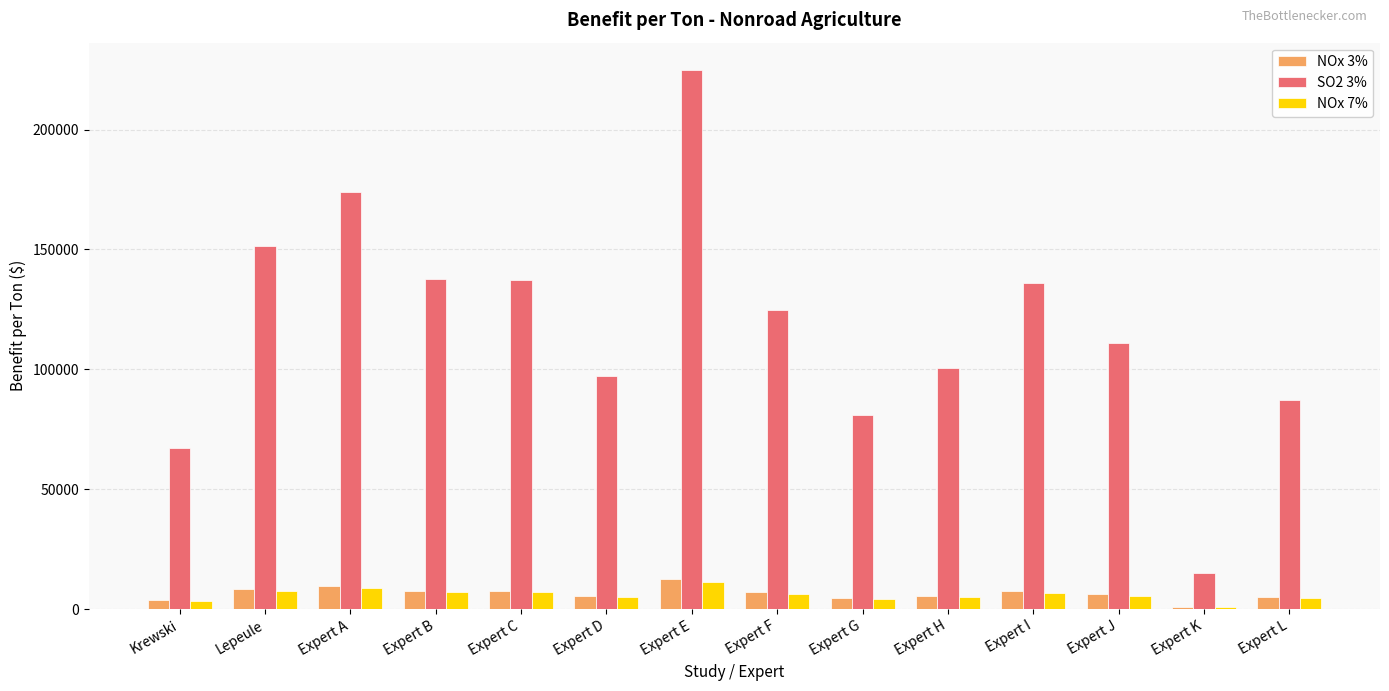

Which series changed the most between Lepeule and Expert K?

SO2 3%